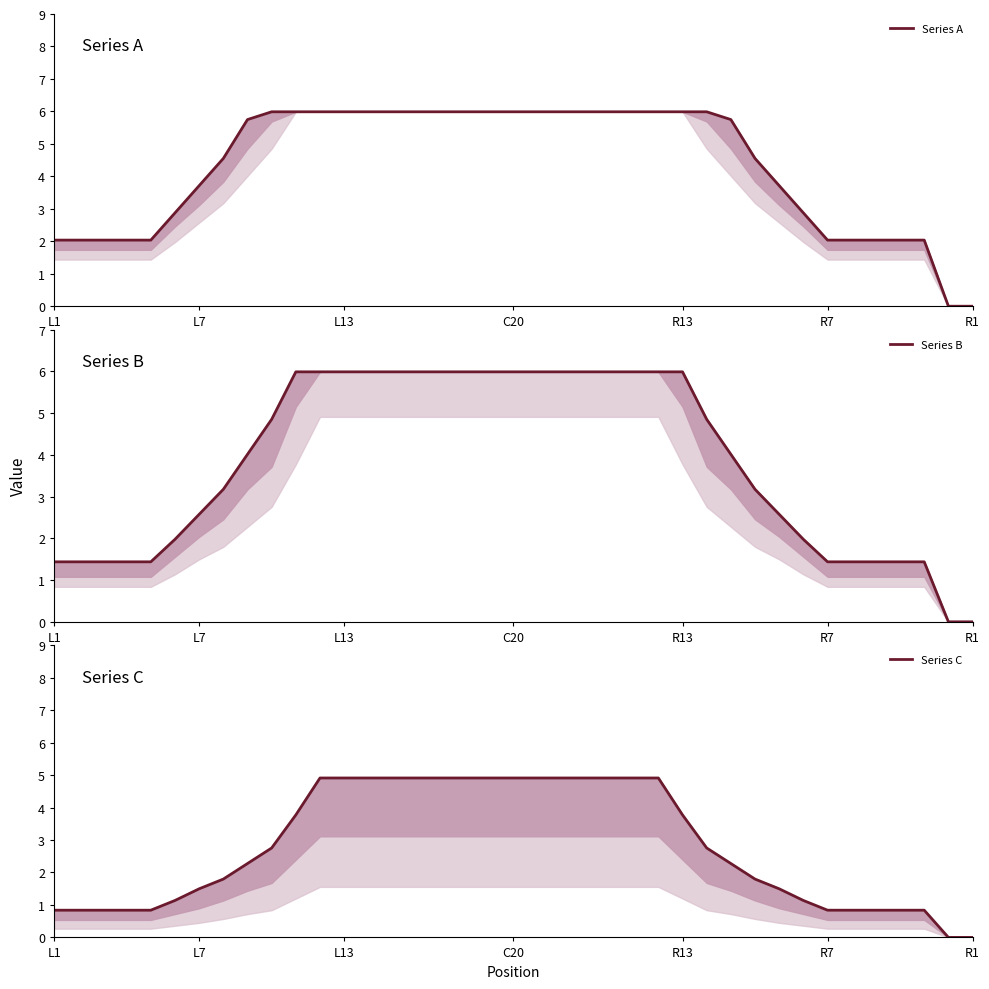

True or false: Series A has a value of 8.4 at 18.

False